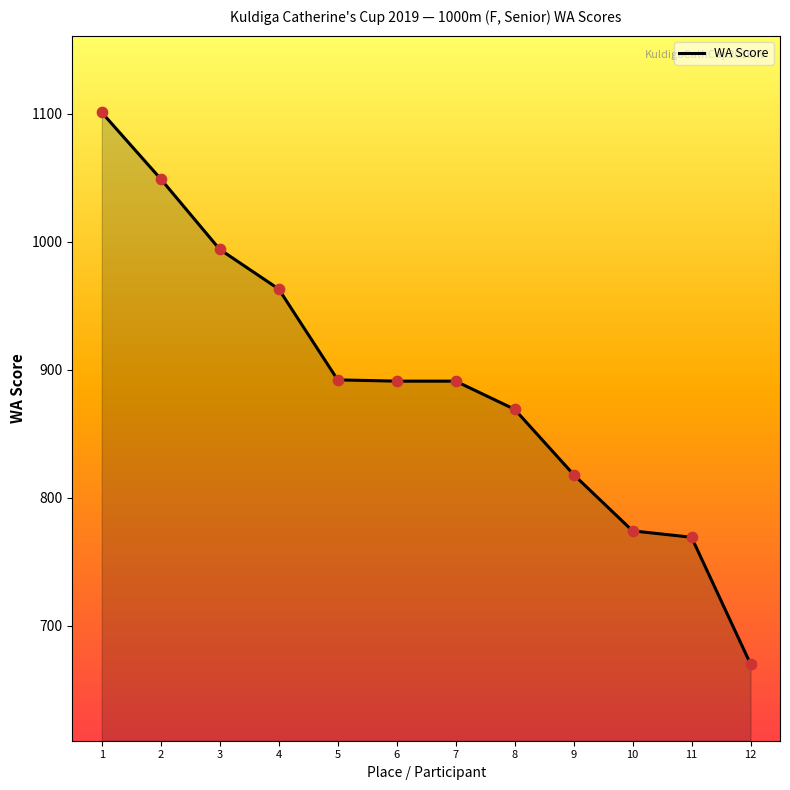

Which has a higher value, 7 or 2?

2